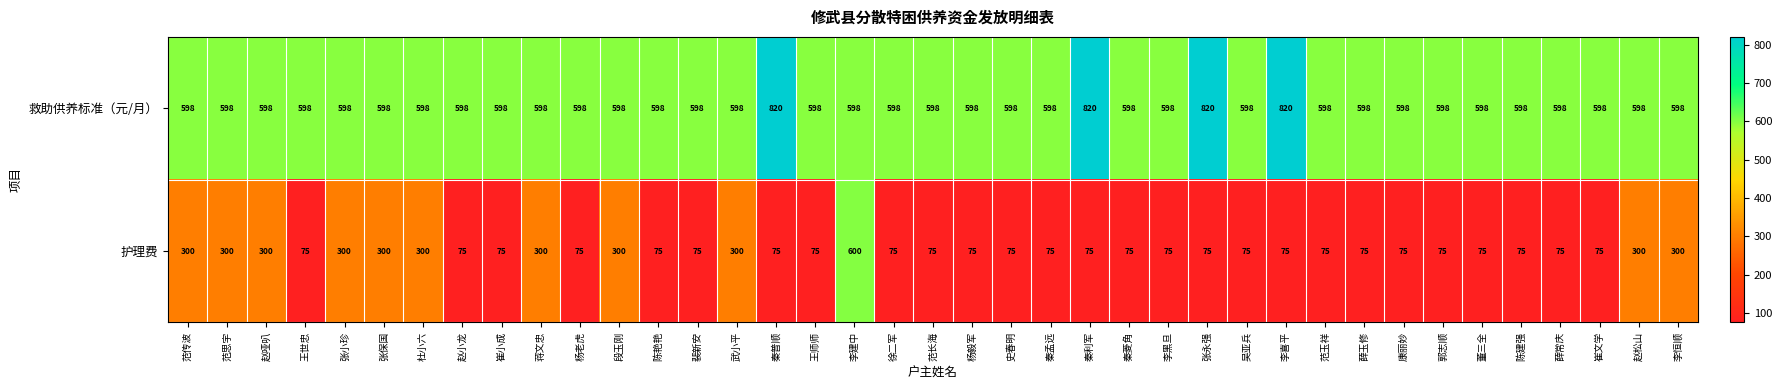

Between 武小平 and 秦普顺, which series saw the biggest shift?

护理费